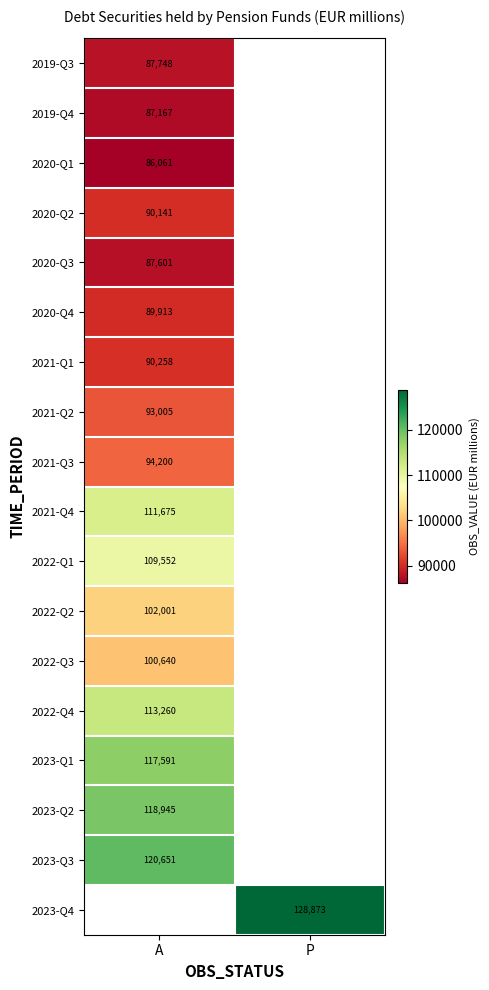

Is the value of 2022-Q1 at A greater than the value of 2021-Q4 at A?

No